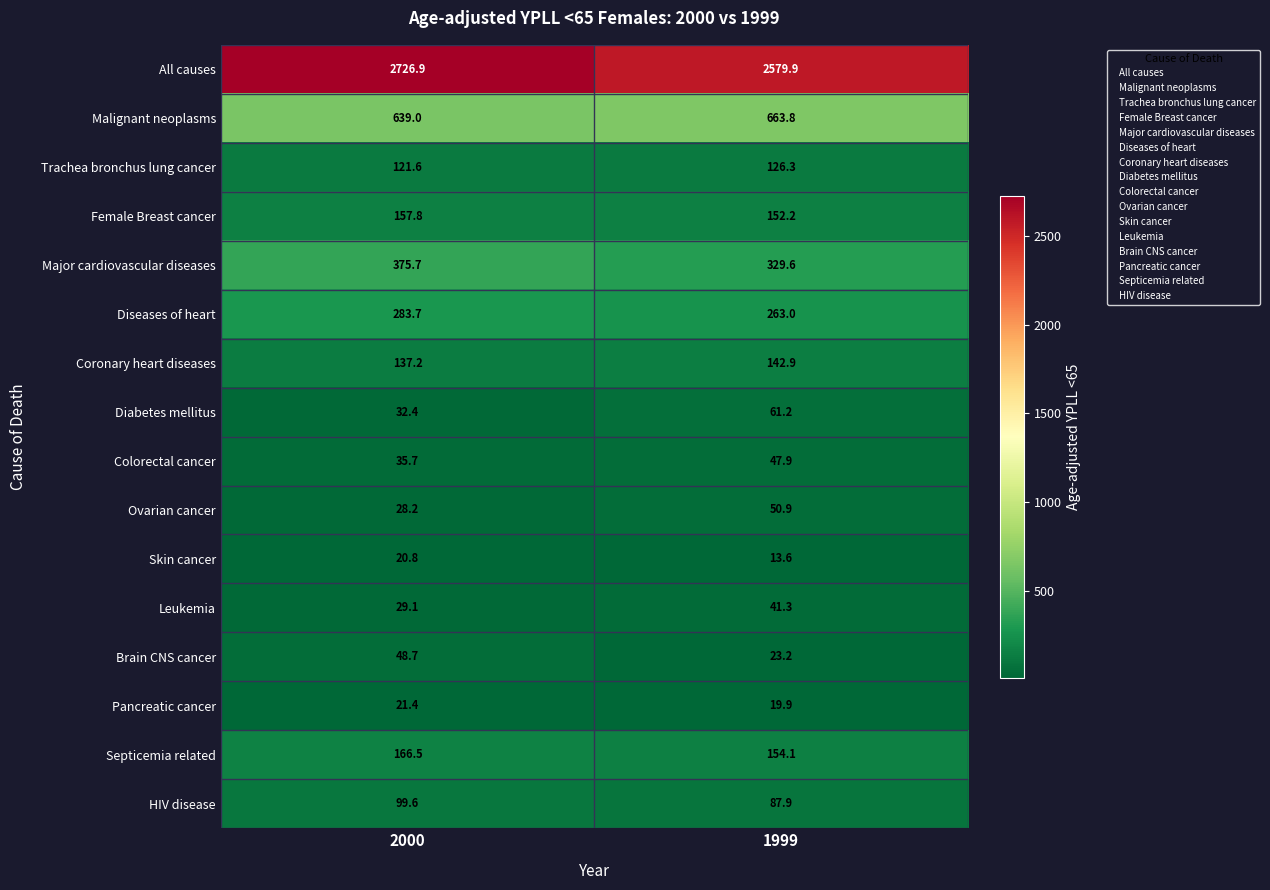

Read the Pancreatic cancer value at 1999.

19.9